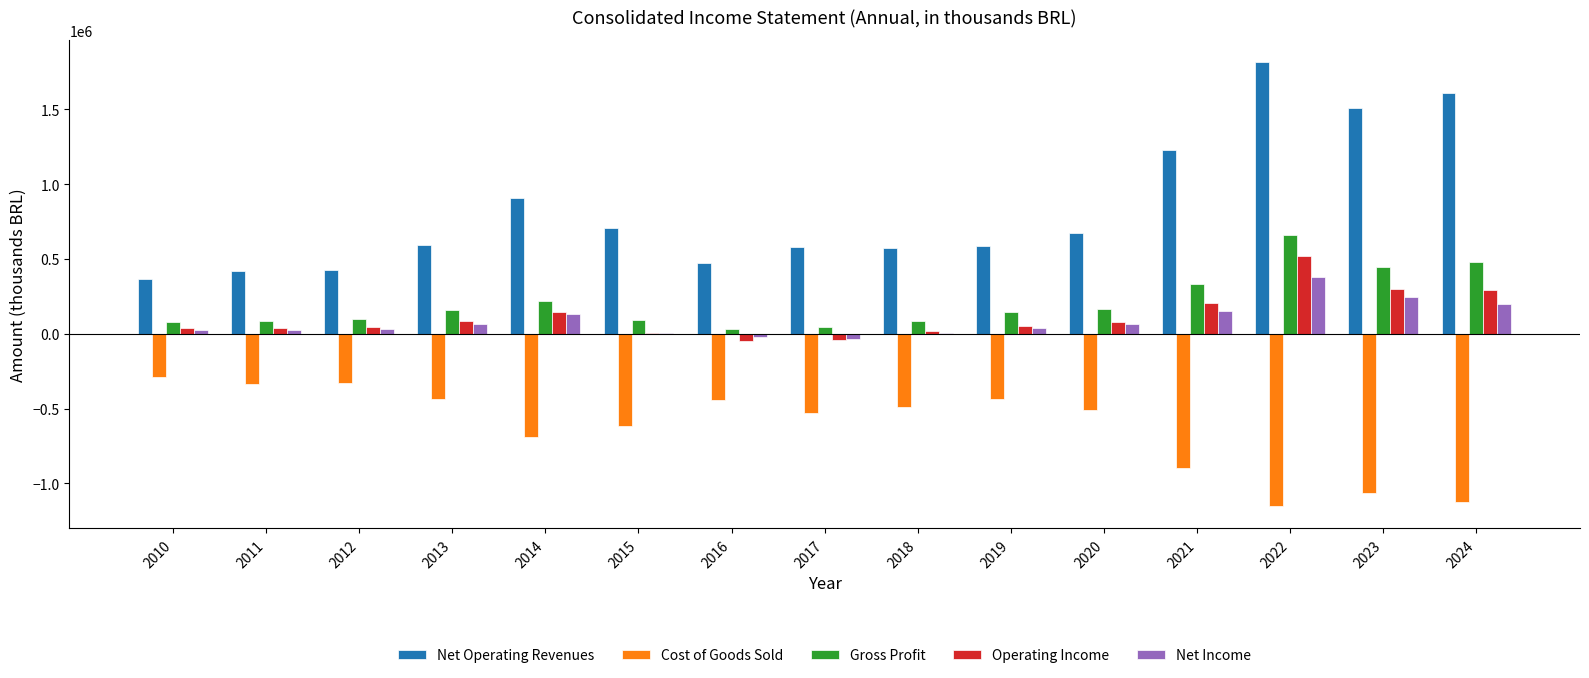

How many groups of bars are there?

15